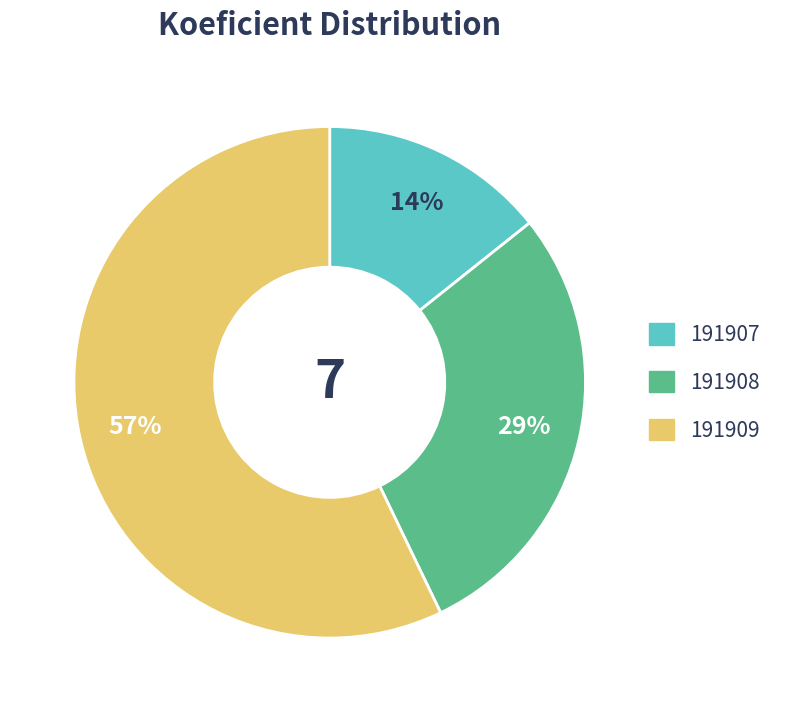

How many slices are in this pie chart?

3